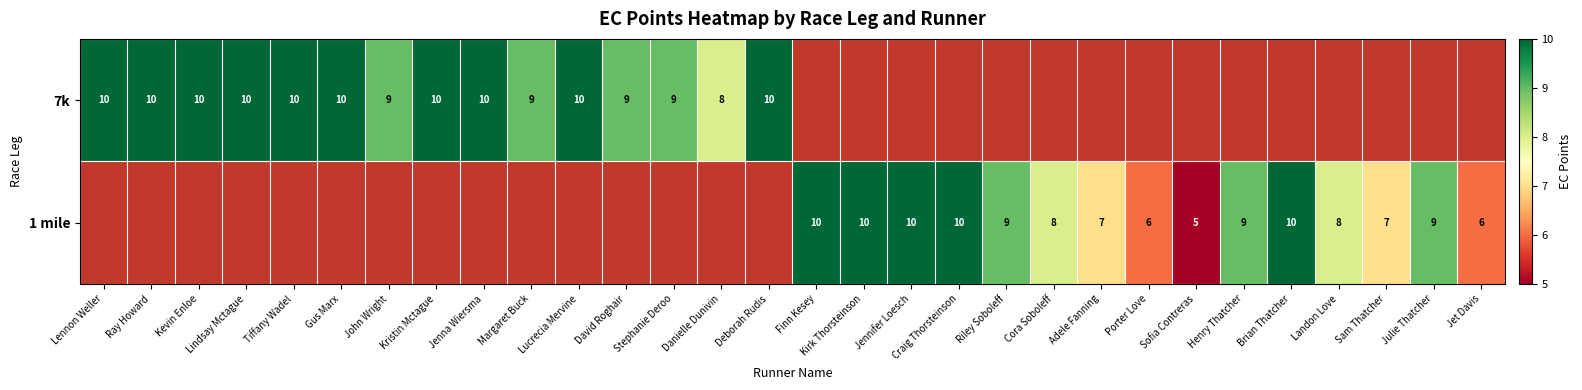

True or false: 1 mile has a value of 10 at Brian Thatcher.

True